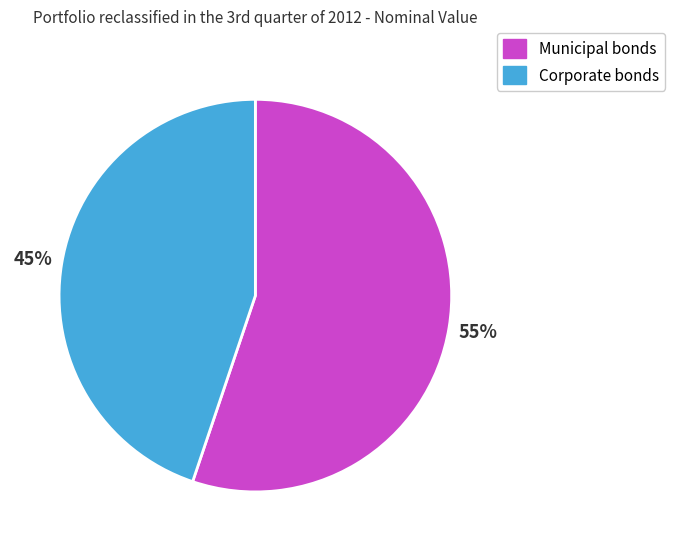

To the nearest percent, what is the average slice percentage?

50%